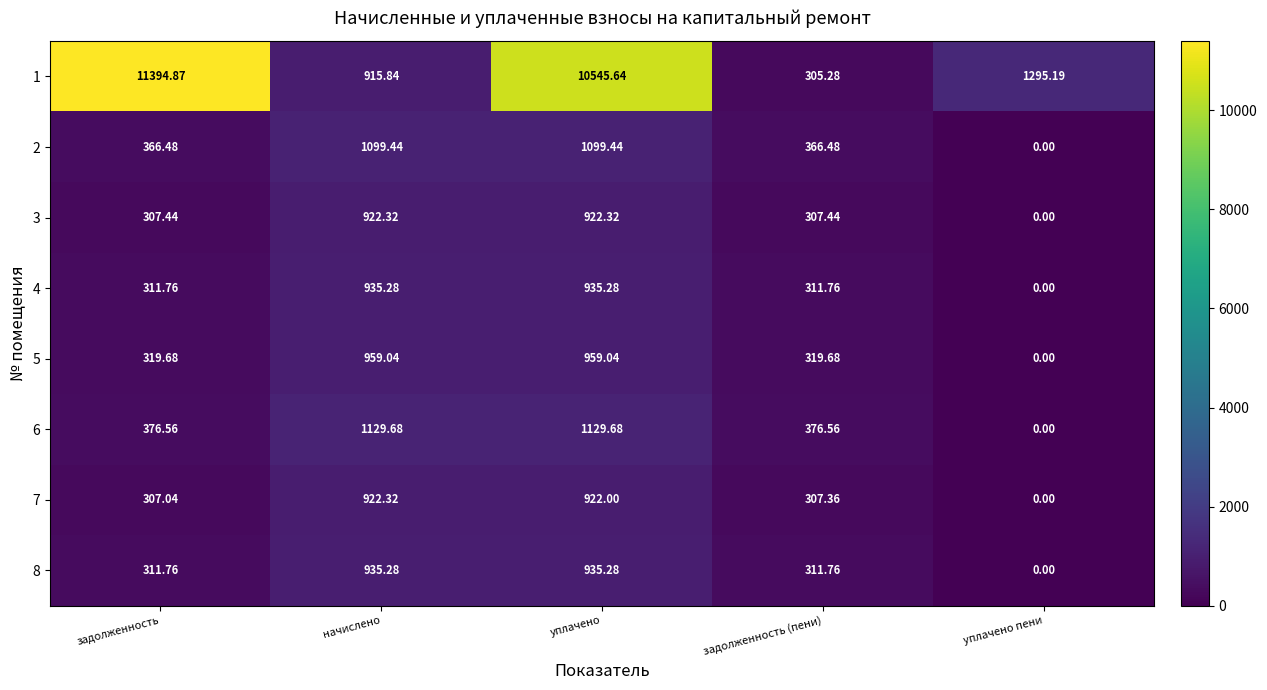

Where does the 3 series first go above 307?

задолженность